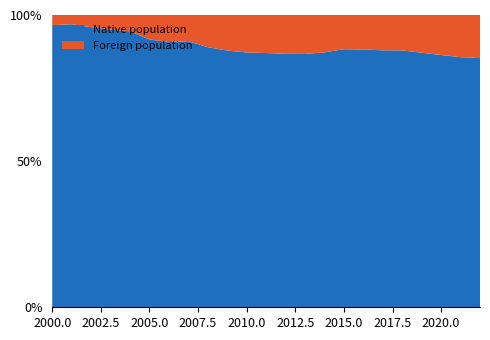

Reading left to right, extract all data points from this chart.

Total population: 2000=19269	2001=19355	2002=19432	2003=19315	2004=19210	2005=19974	2006=20032	2007=19979	2008=20350	2009=20479	2010=20413	2011=20306	2012=20212	2013=20058	2014=19762	2015=19342	2016=19090	2017=18975	2018=18771	2019=18833	2020=18873	2021=19010	2022=19011
Foreign population: 2000=667	2001=614	2002=807	2003=965	2004=1070	2005=1671	2006=1855	2007=1790	2008=2240	2009=2492	2010=2616	2011=2642	2012=2683	2013=2671	2014=2522	2015=2264	2016=2255	2017=2293	2018=2274	2019=2432	2020=2581	2021=2743	2022=2804